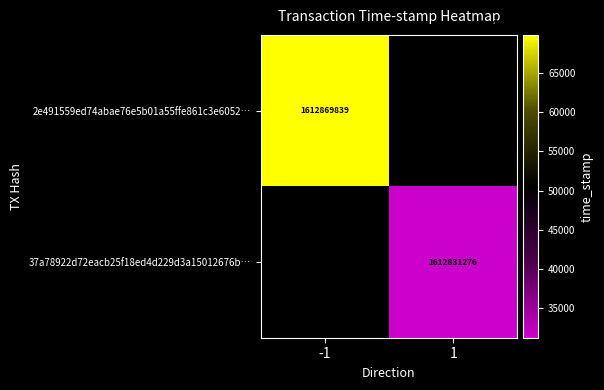

The 37a78922d72eacb25f18ed4d229d3a15012676b… series shows 2631532492 at 1. True or false?

False